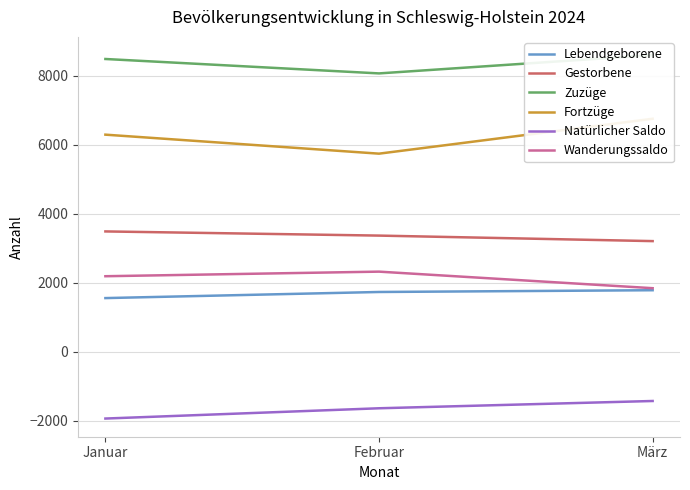

What is the label of the 3rd point from the right?

Januar